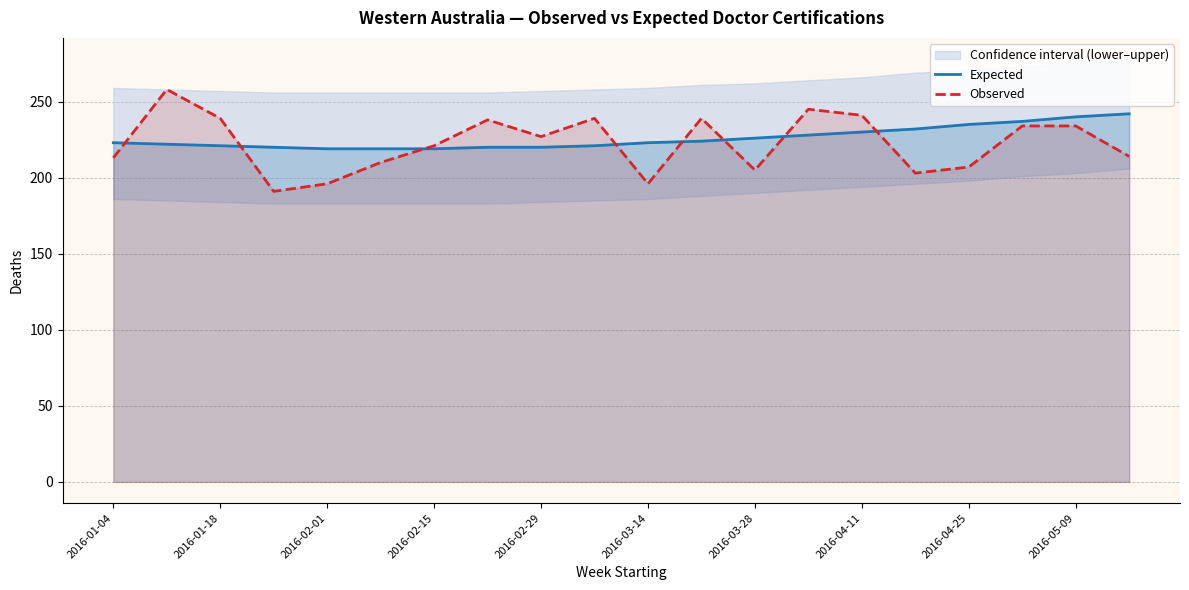

At which label is Observed closest to 224?

2016-02-15